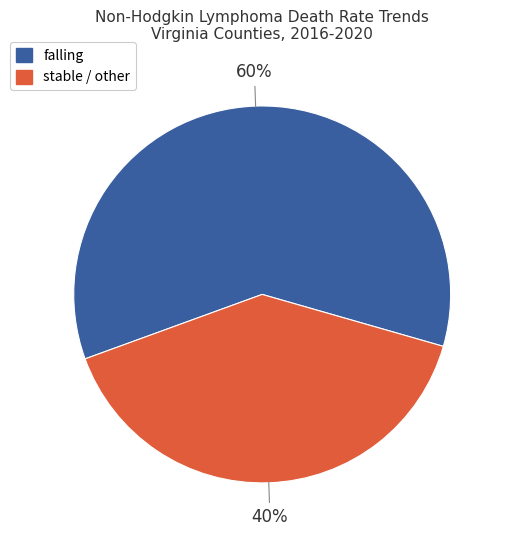

Is the sum of stable / other and falling greater than half?

Yes